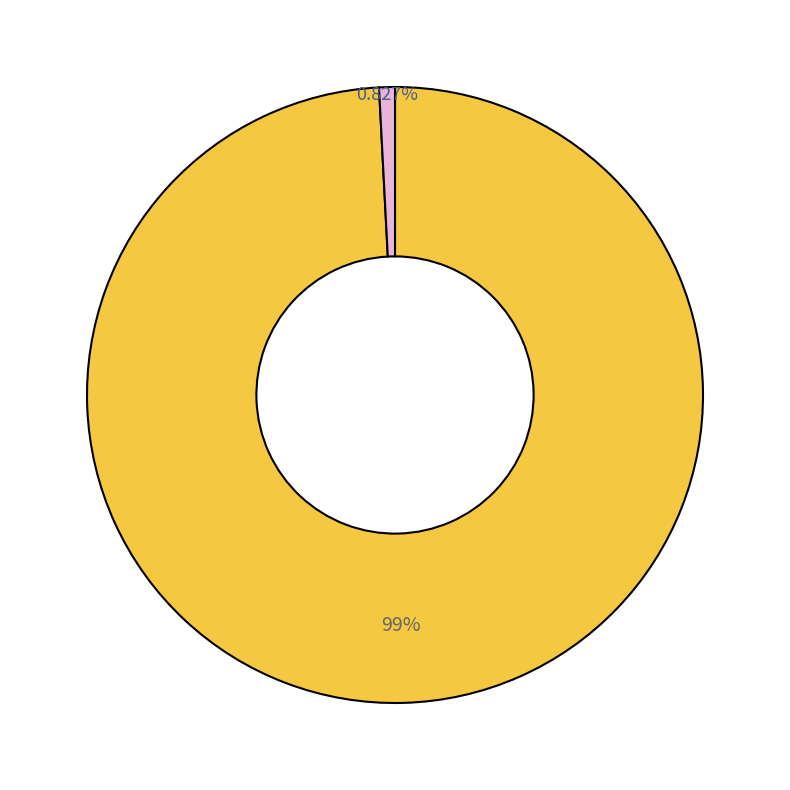

Does any single category account for the majority?

Yes